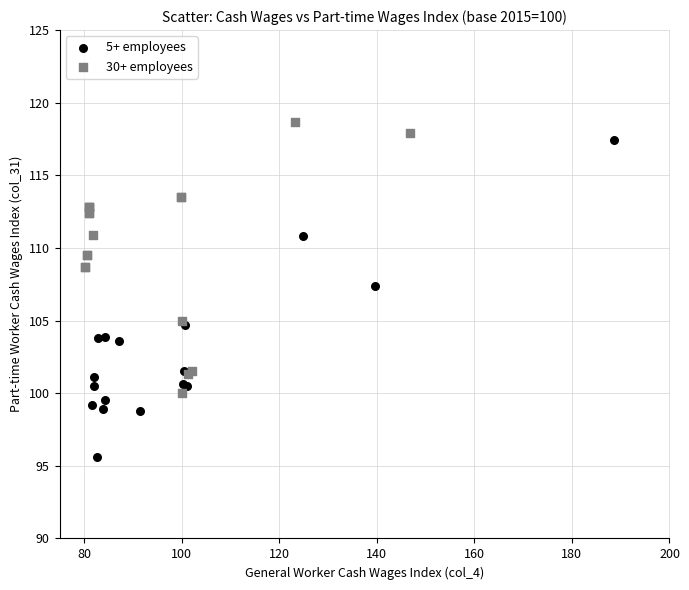

Which series reaches the minimum Y coordinate?

5+ employees